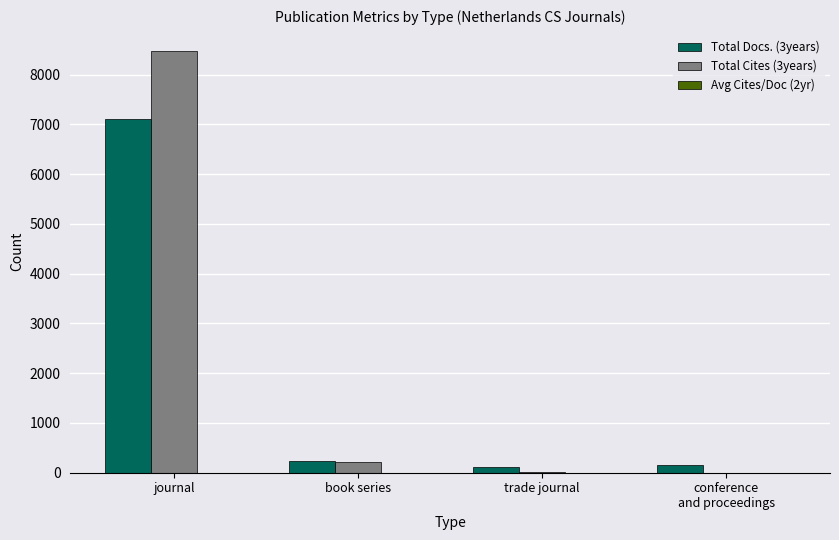

What is the greatest value displayed?

8473.0